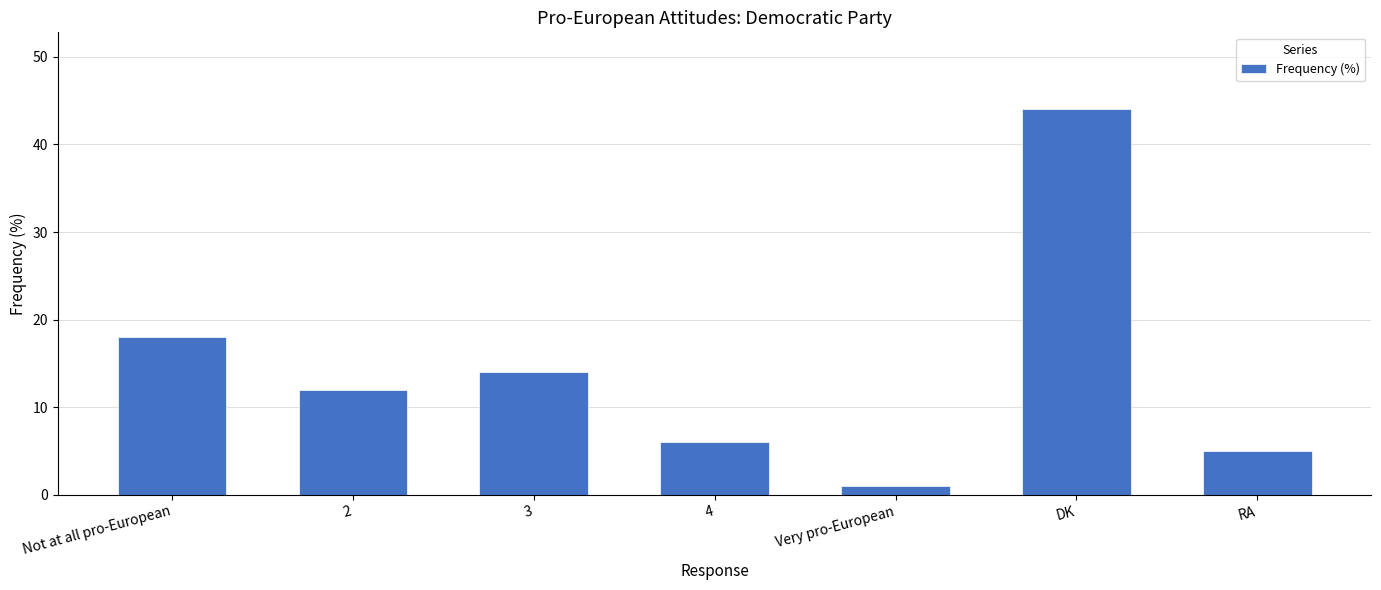

Reading left to right, list all the values displayed in this chart.

18	12	14	6	1	44	5